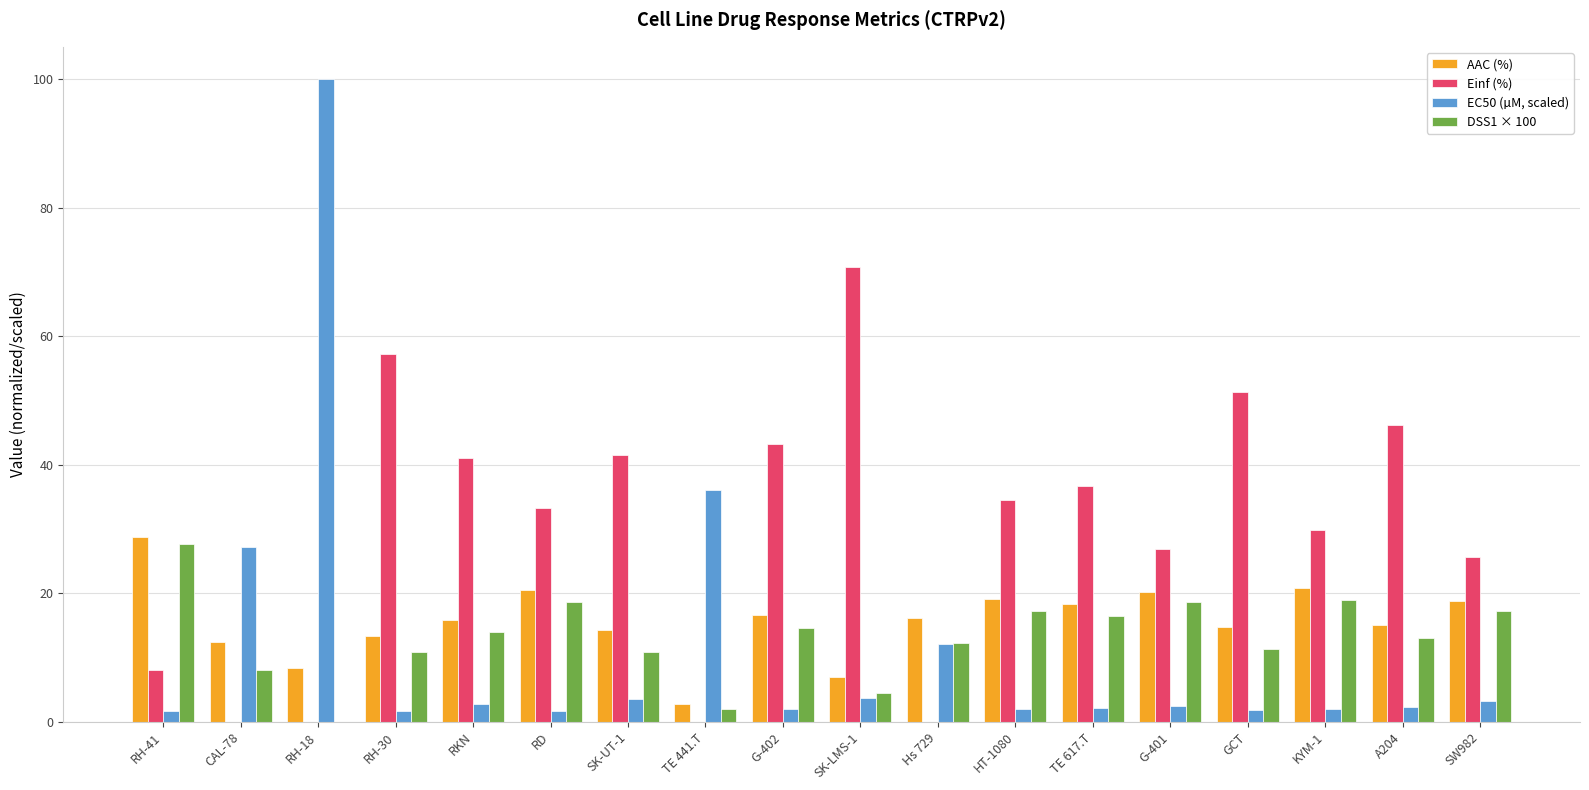

What is the sum of the EC50 (µM, scaled) values at SK-UT-1 and A204?

5.9